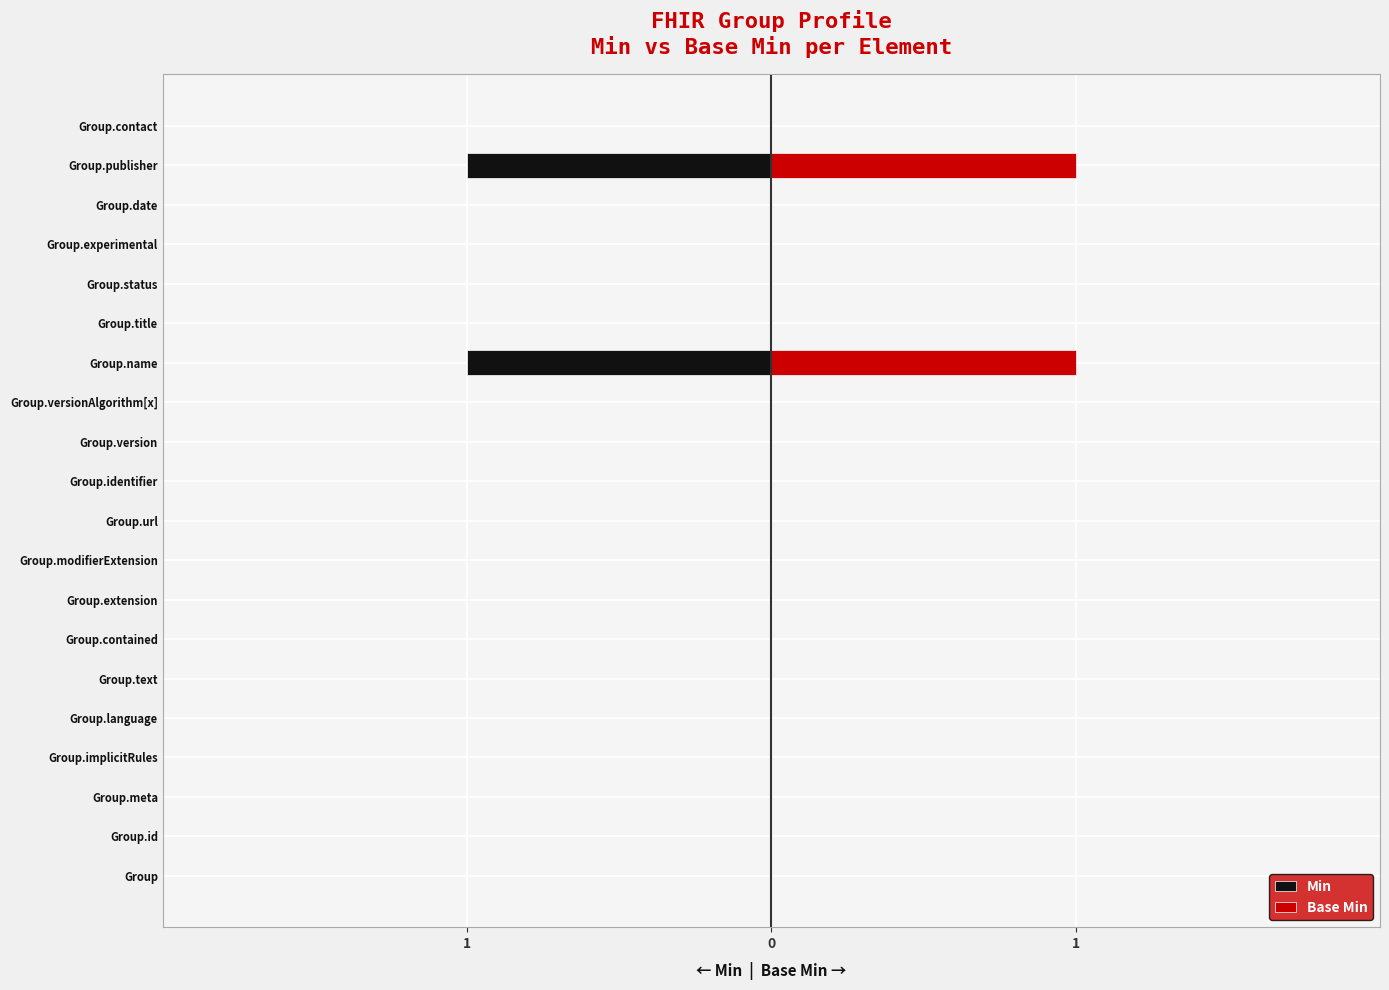

What is the difference between the second highest and minimum values in the Base Min series?

1